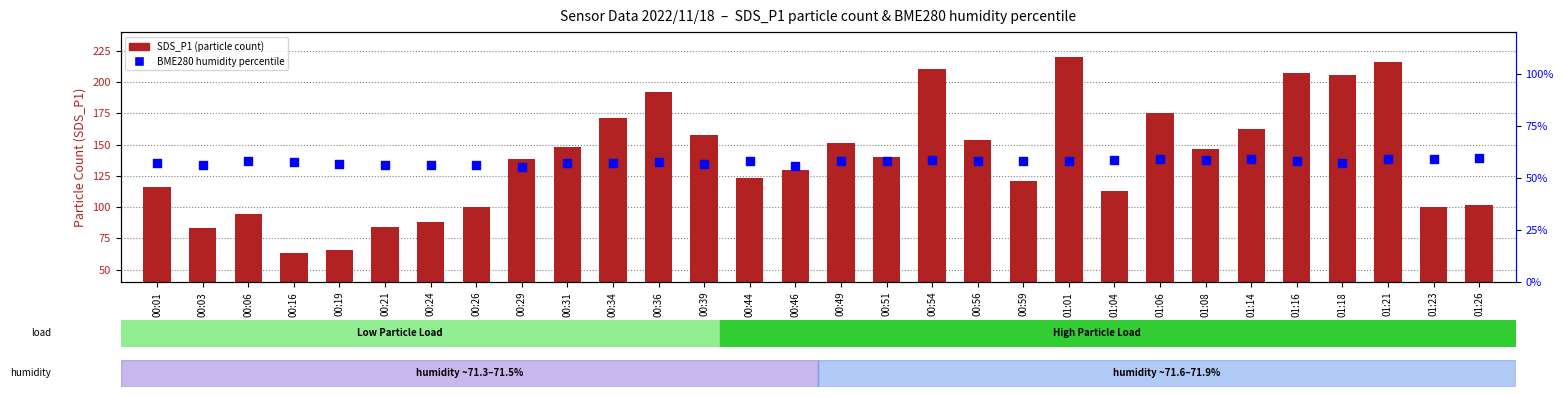

What is the total value across all series at 01:14?

220.8